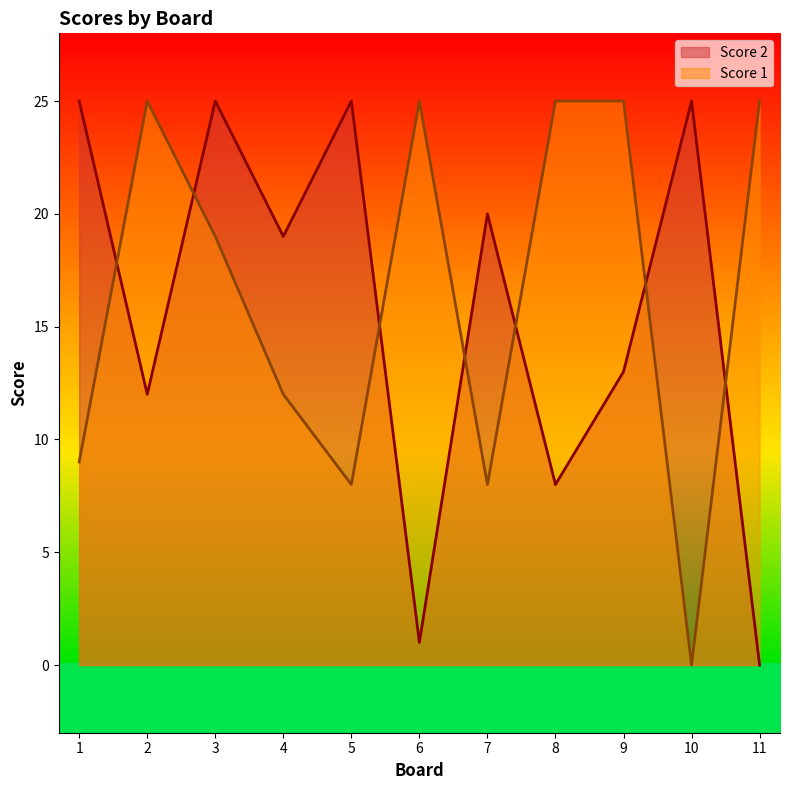

Which category has the highest value across all series?

1